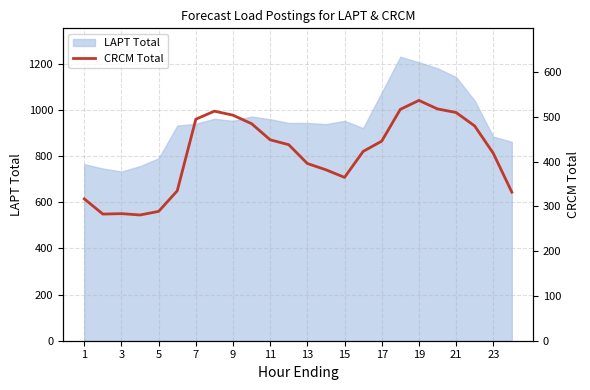

Reading right to left, list all the values displayed in this chart.

332	419	480	510	518	537	517	446	423	365	382	396	438	449	485	504	513	495	335	289	281	284	283	317